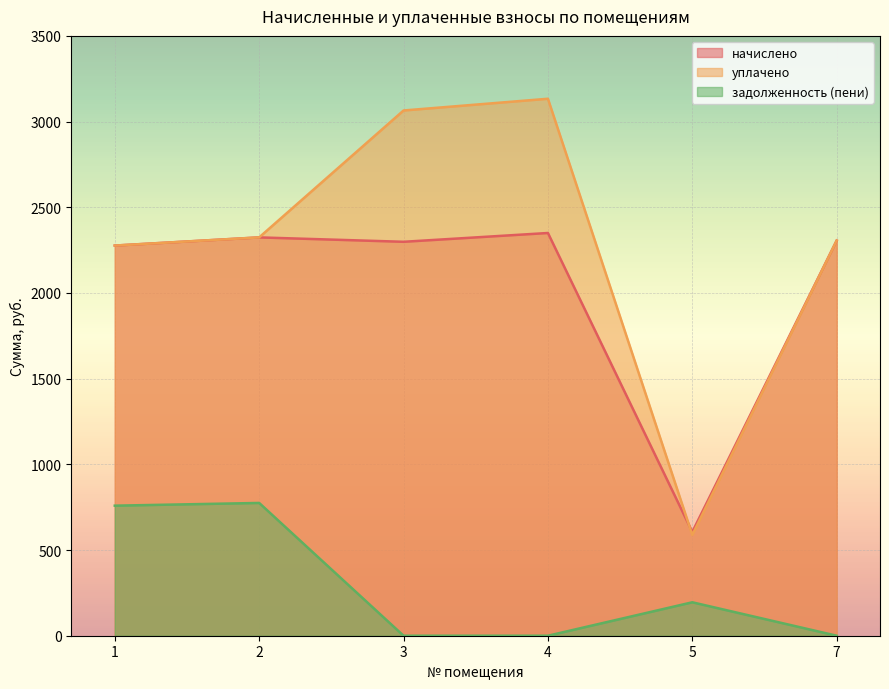

At which label does начислено first exceed 2305?

2